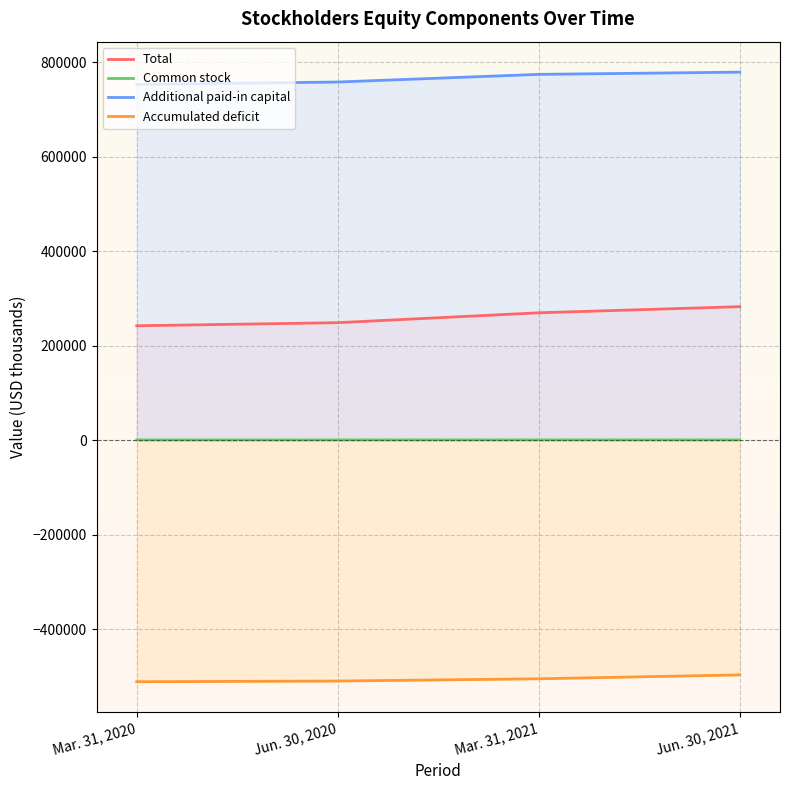

What is the smallest value displayed?

-511531